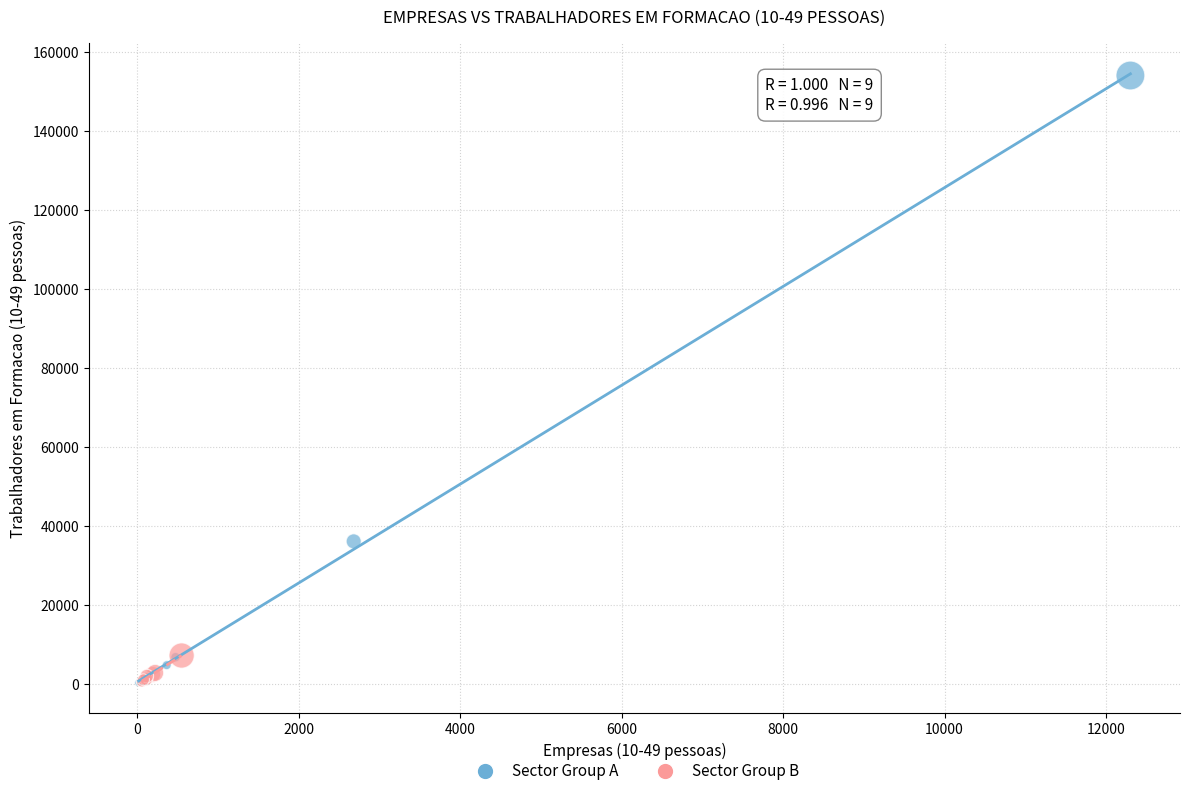

Which series contains the highest Y value?

Sector Group A